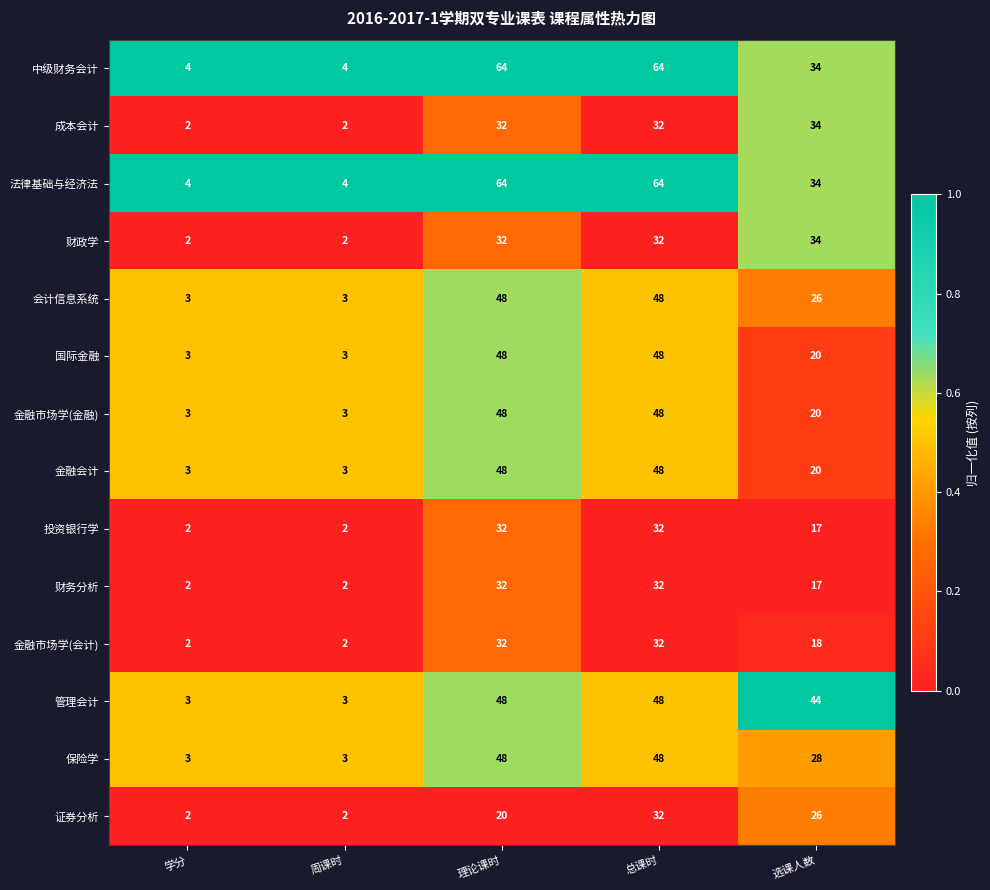

True or false: 投资银行学 has a value of 57 at 理论课时.

False